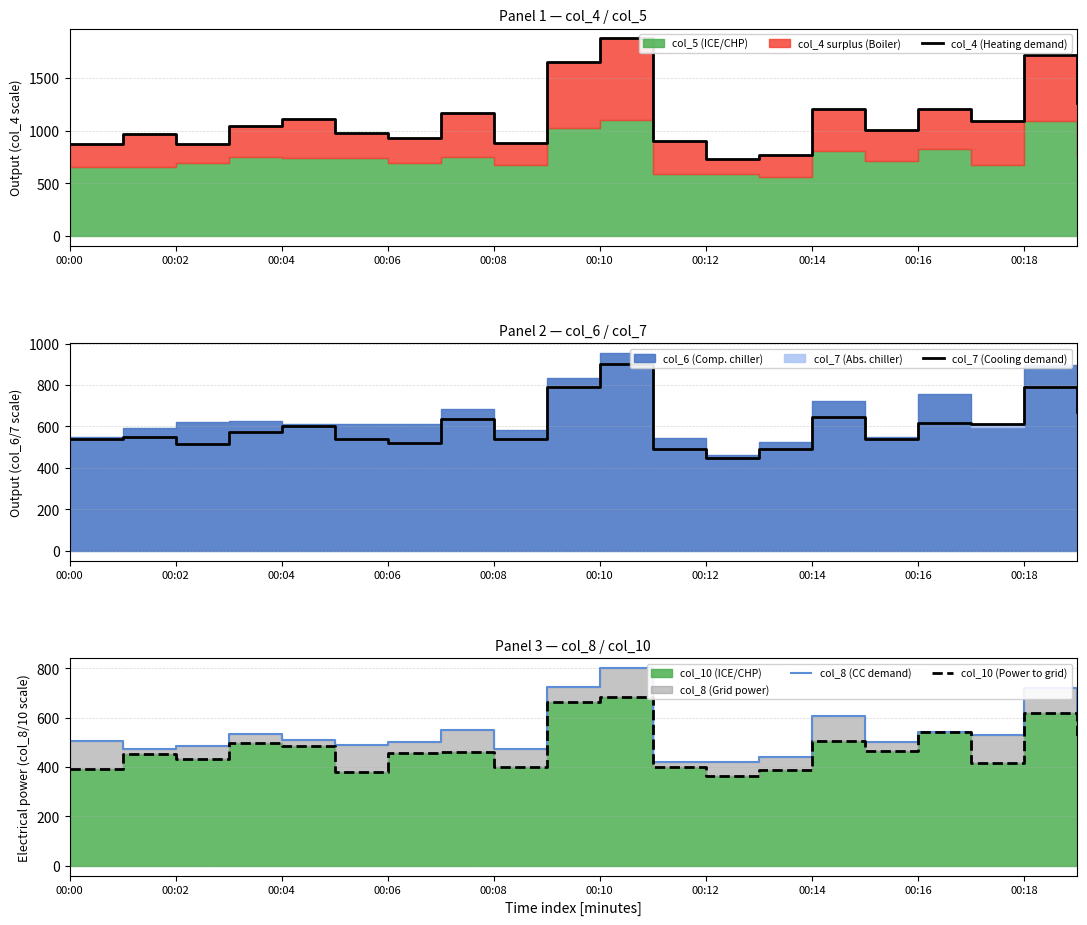

What is the difference between the highest and lowest values at 00:10?

1192